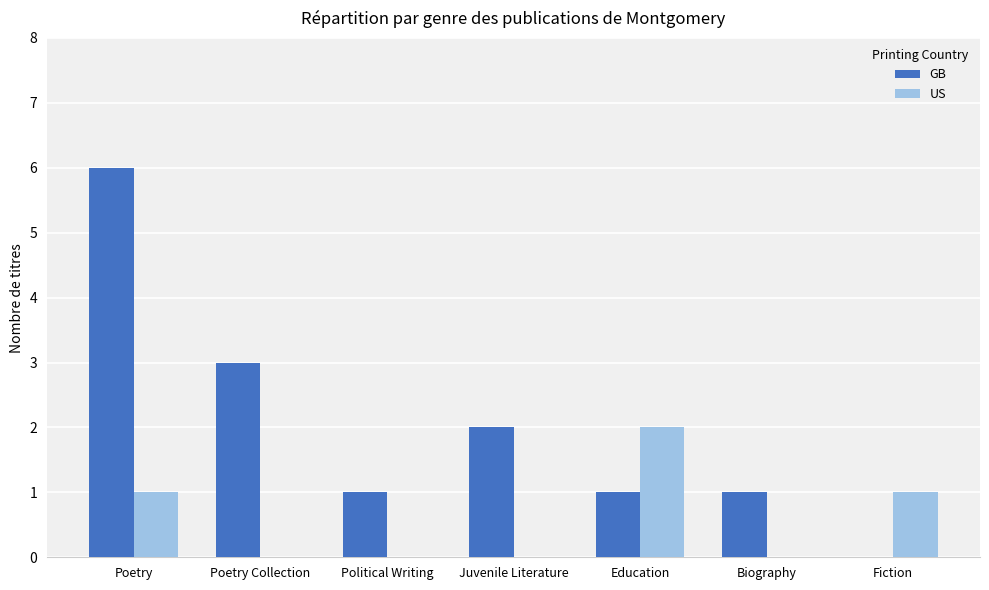

What is the average value of the US series?

1